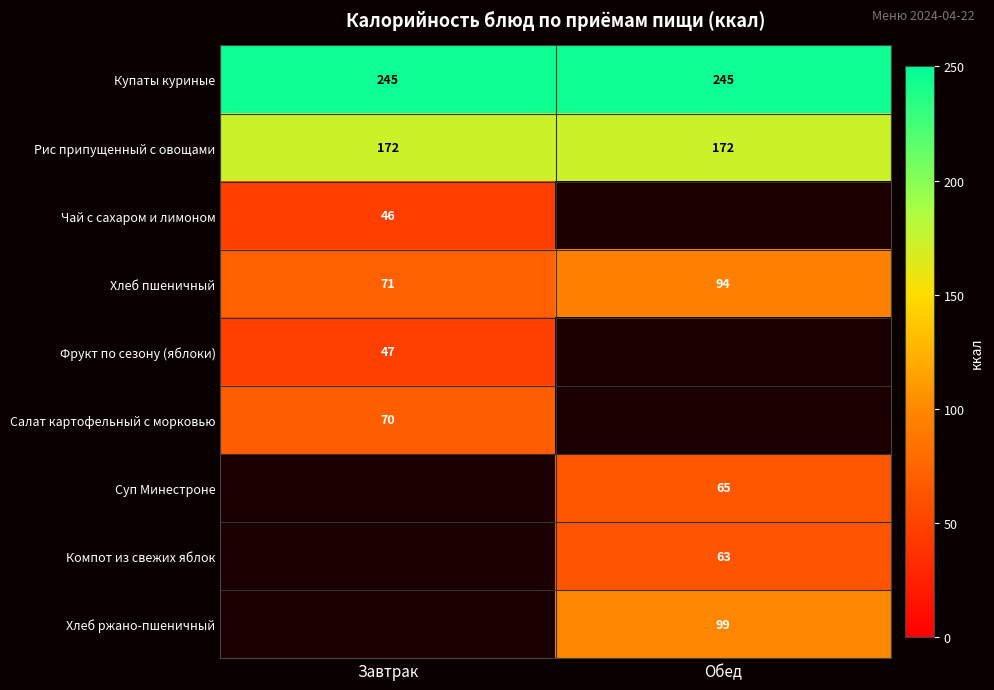

Read the Хлеб пшеничный value at Завтрак, to the nearest 5.

70